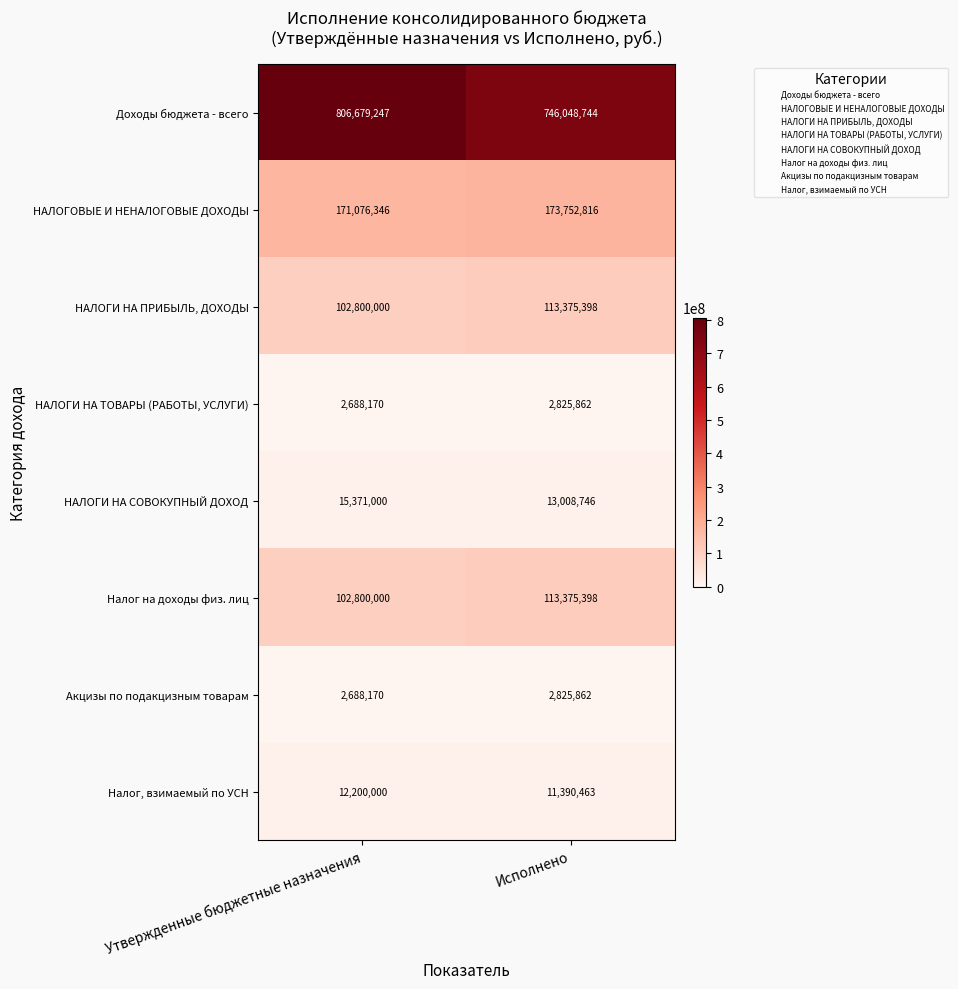

What is the smallest value displayed?

2688170